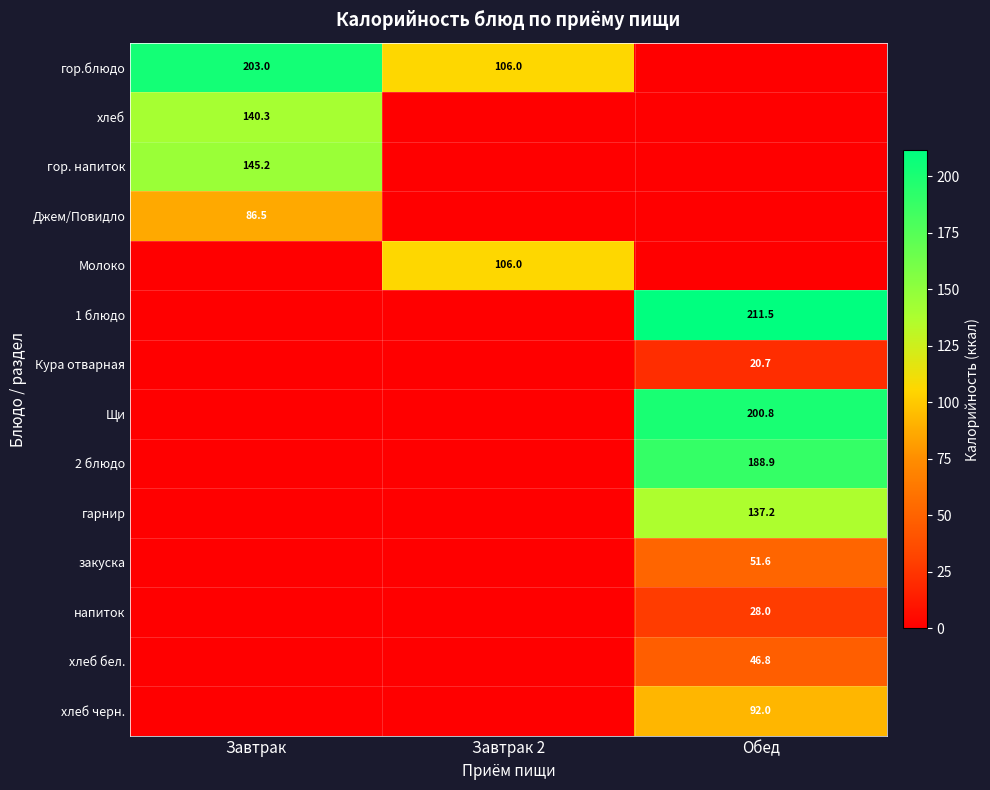

The value of Молоко at Завтрак 2 is 28.0. True or false?

False